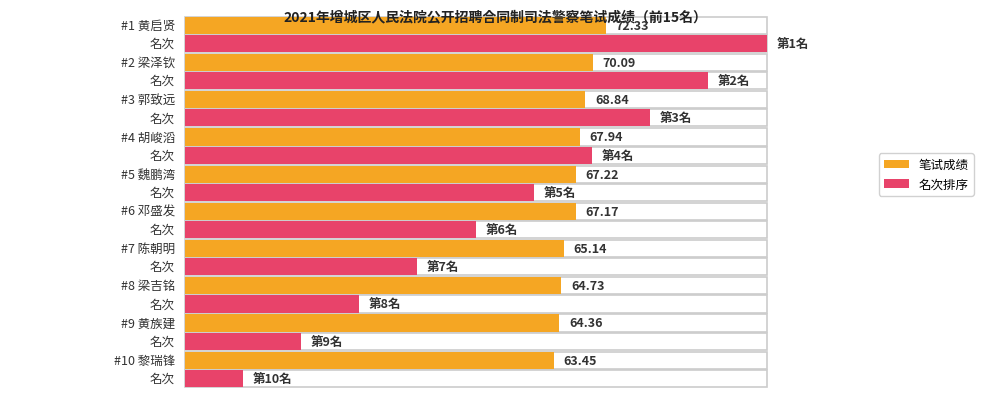

Between 魏鹏湾 and 黄启贤, which is larger?

黄启贤